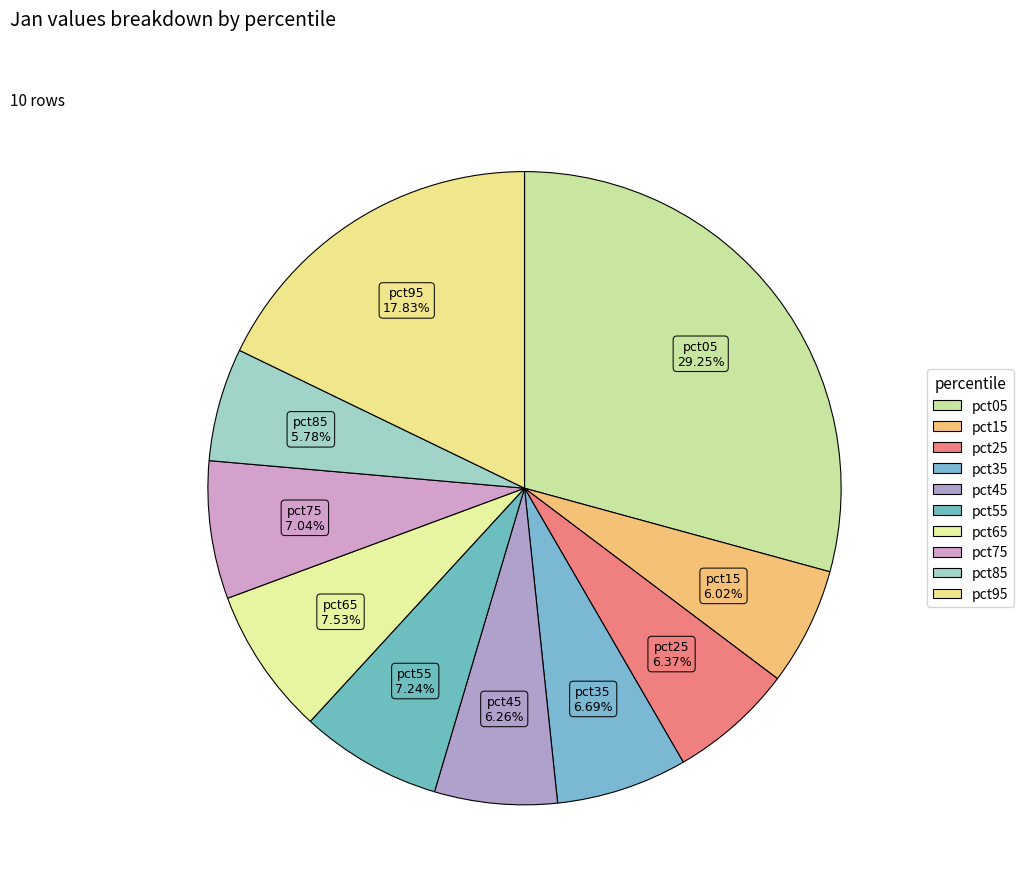

Rank the categories by value from highest to lowest.

pct05, pct95, pct65, pct55, pct75, pct35, pct25, pct45, pct15, pct85